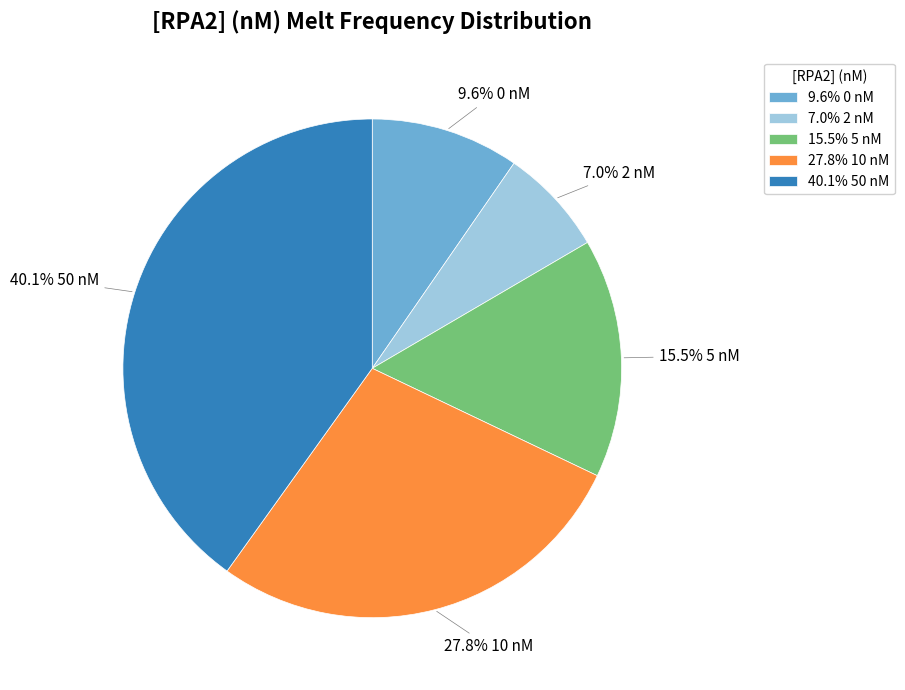

Does any single category account for the majority?

No